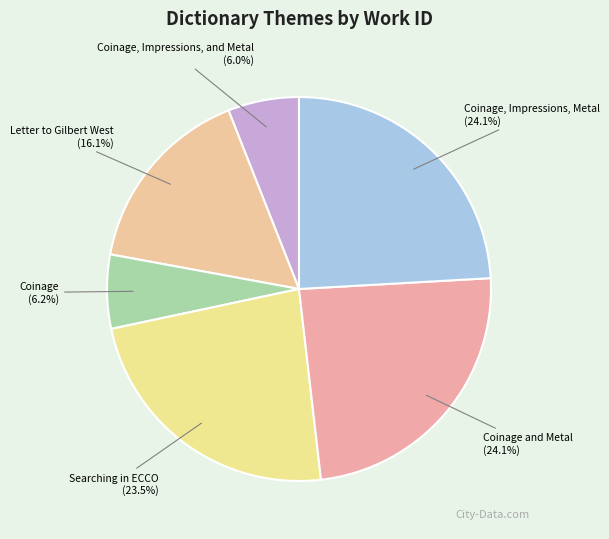

Count the number of slices in the pie.

6